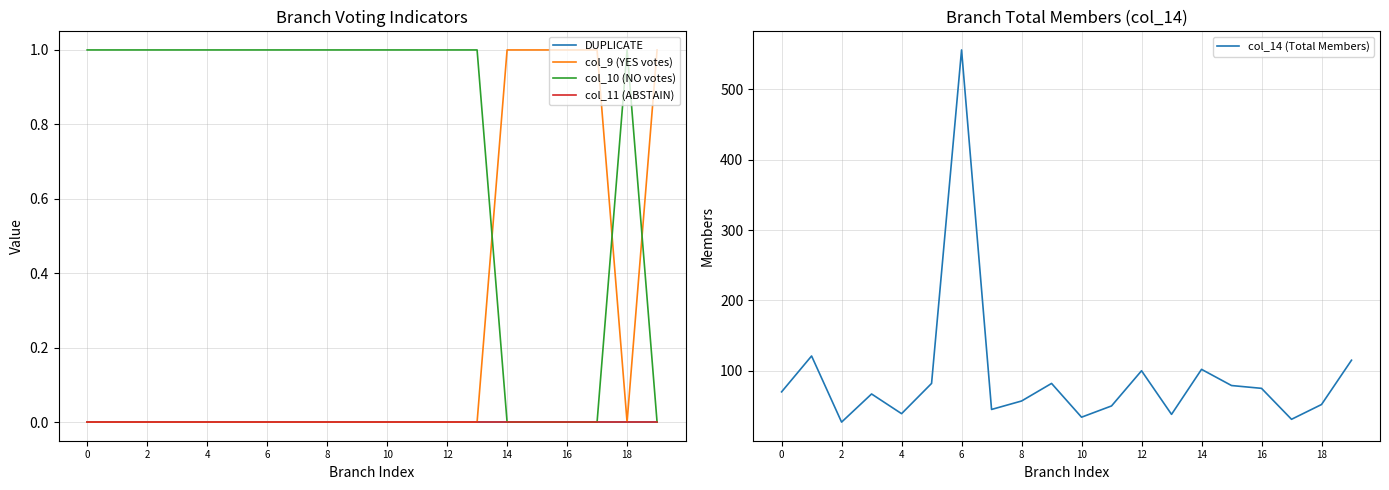

In col_10 (NO votes), how many points are higher than both neighbors (excluding endpoints)?

1